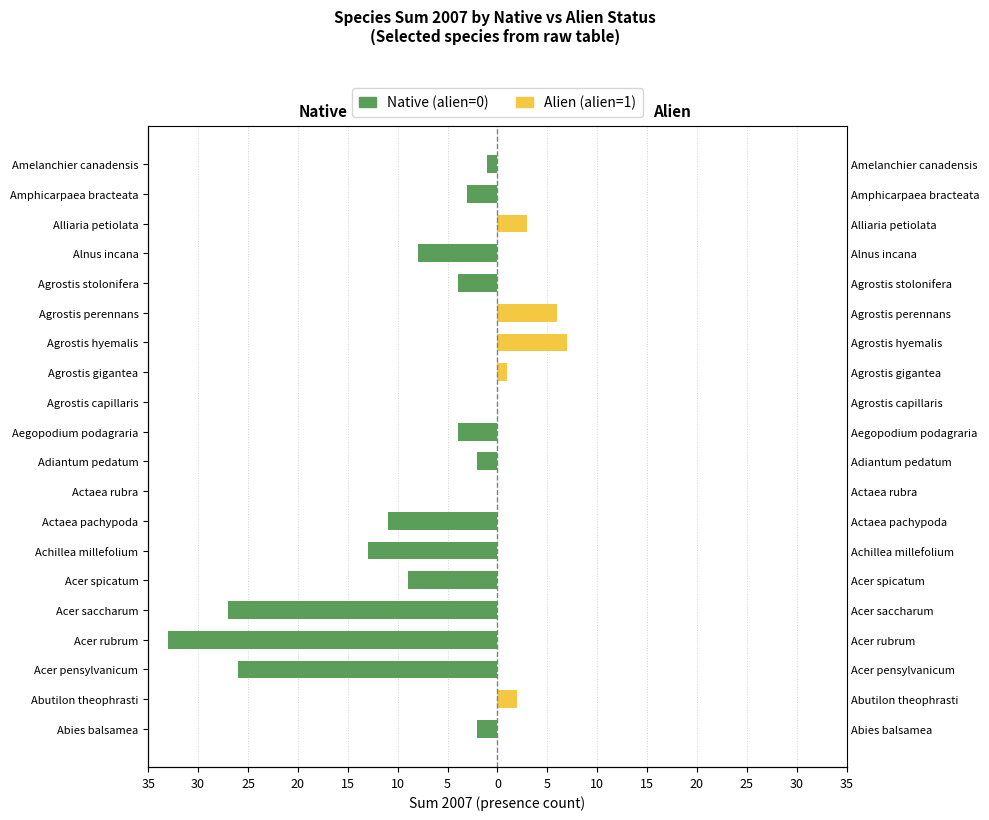

Count the number of categories in the chart.

20